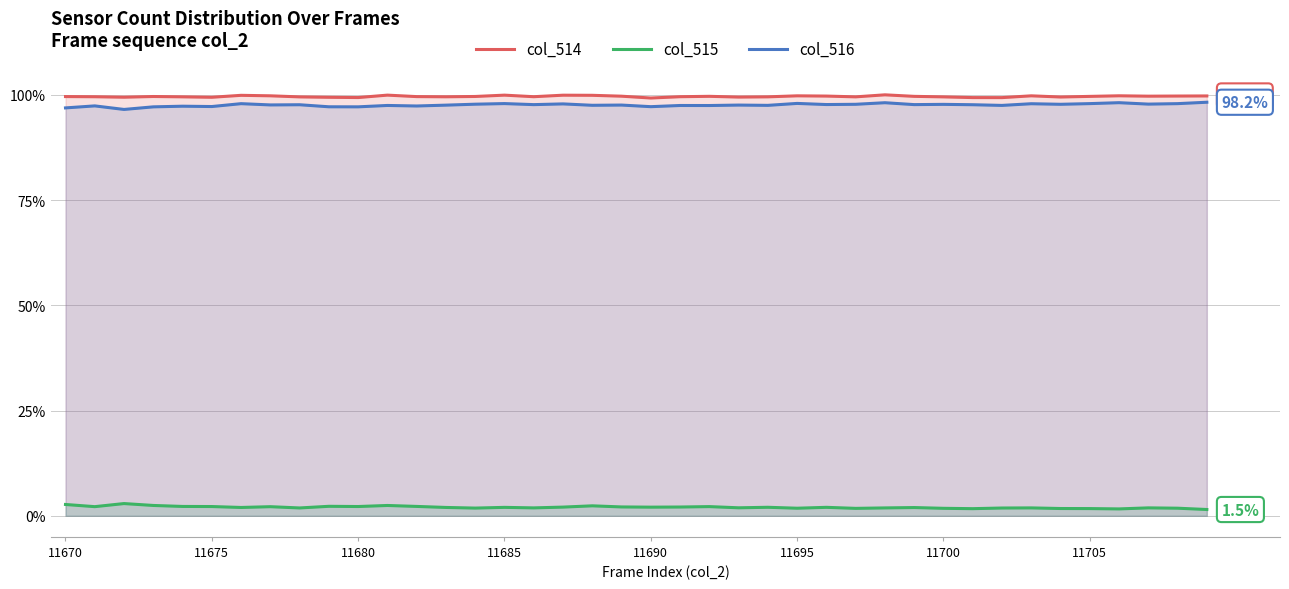

True or false: col_515 and col_516 cross at least once.

False